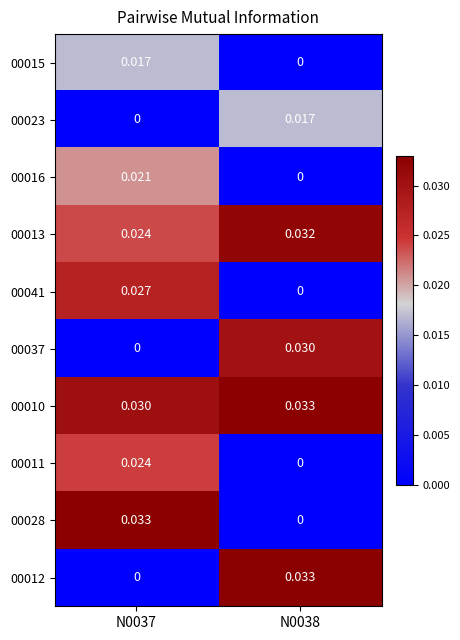

What is the total value across all series at N0037?

0.2